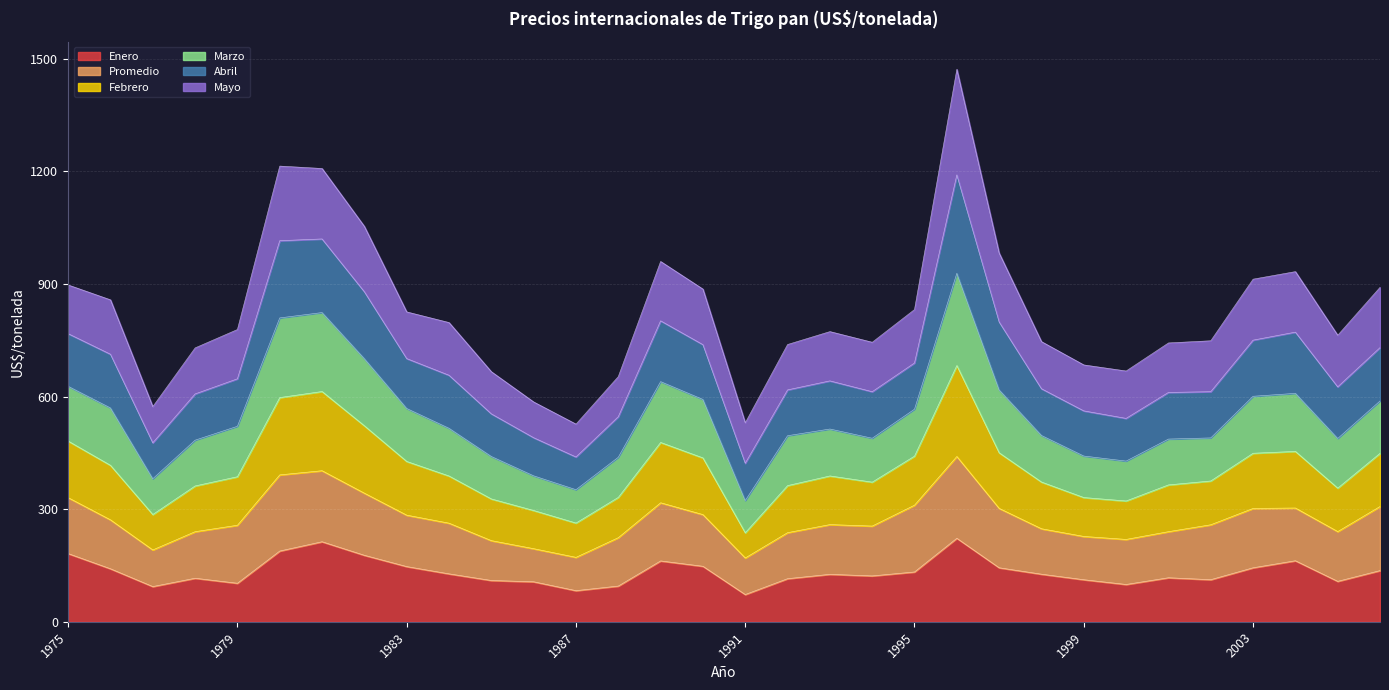

True or false: Enero and Abril intersect in this chart.

False